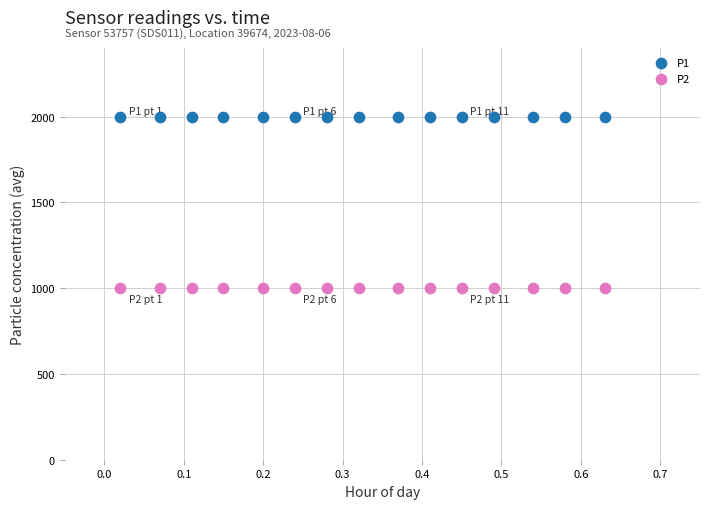

Which series reaches the minimum Y coordinate?

P2